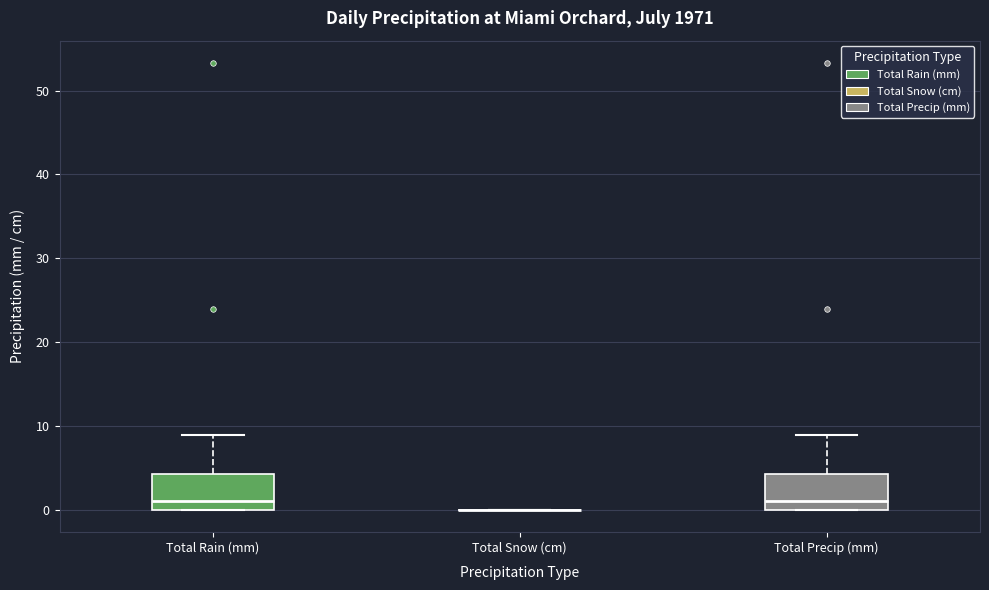

Reading left to right, transcribe this box plot: for each box, give where its median line is, the range the box spans, and where its two whiskers end, as read against the y-axis. The values are not printed on the chart, so give them approximately, as read against the axis.

Total Rain (mm): median 1, box 0 to 4, whiskers 0 to 9
Total Snow (cm): box collapsed to a line at 0, whiskers 0 to 0
Total Precip (mm): median 1, box 0 to 4, whiskers 0 to 9